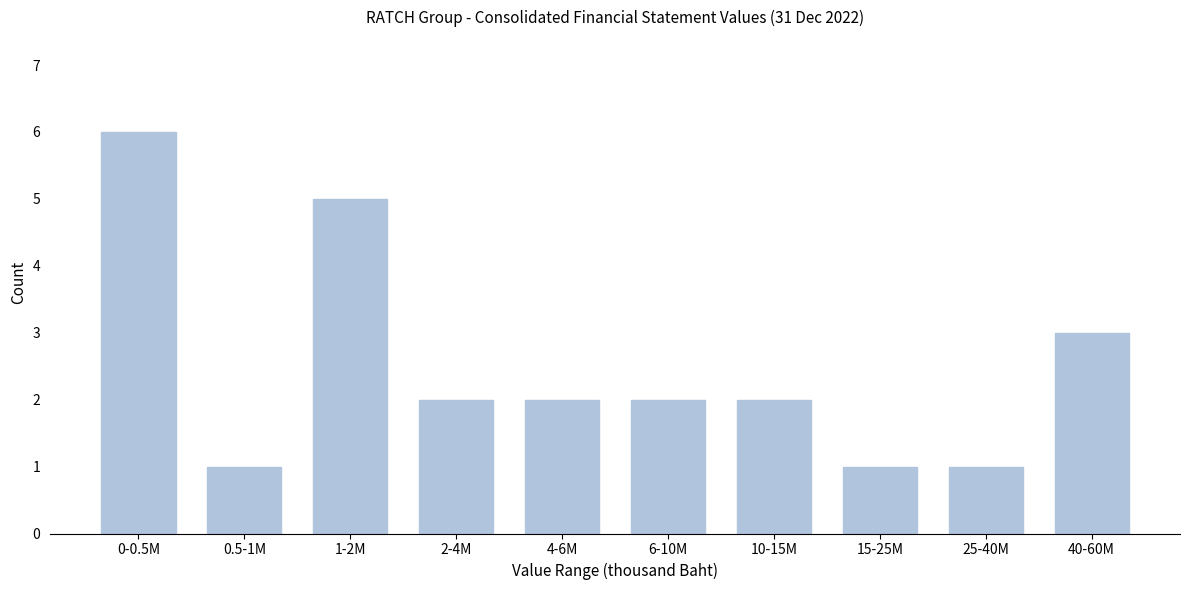

Reading right to left, list all the values displayed in this chart.

40-60M=3	25-40M=1	15-25M=1	10-15M=2	6-10M=2	4-6M=2	2-4M=2	1-2M=5	0.5-1M=1	0-0.5M=6